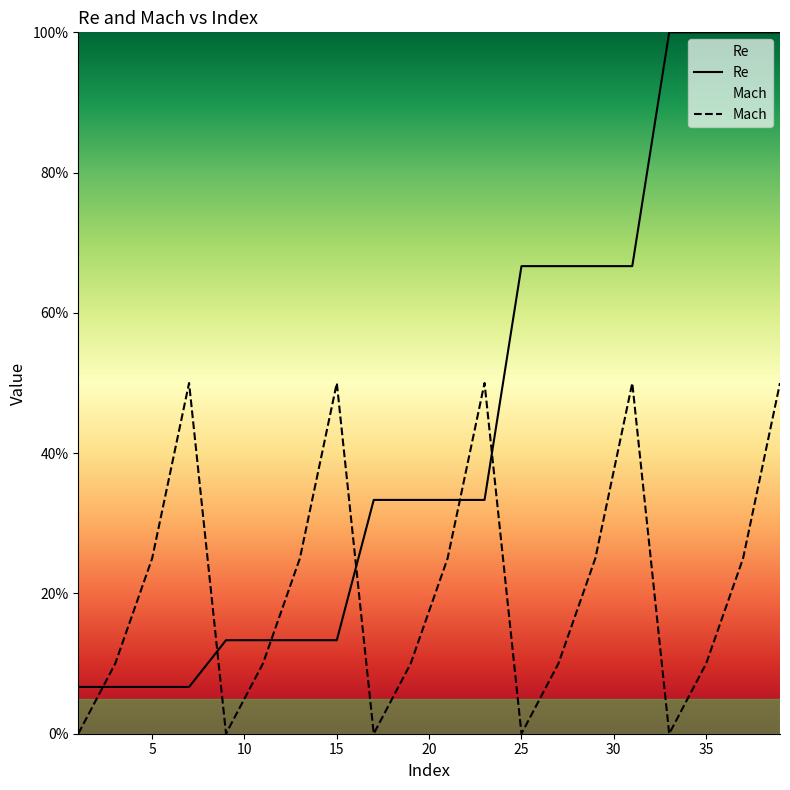

Rank the series by their maximum value, from highest to lowest.

Re, Mach